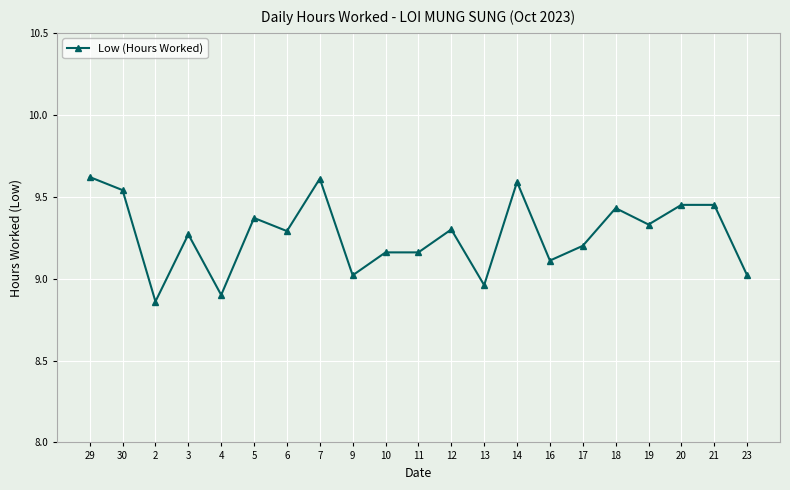

True or false: there are more than 2 points higher than both neighbors.

True